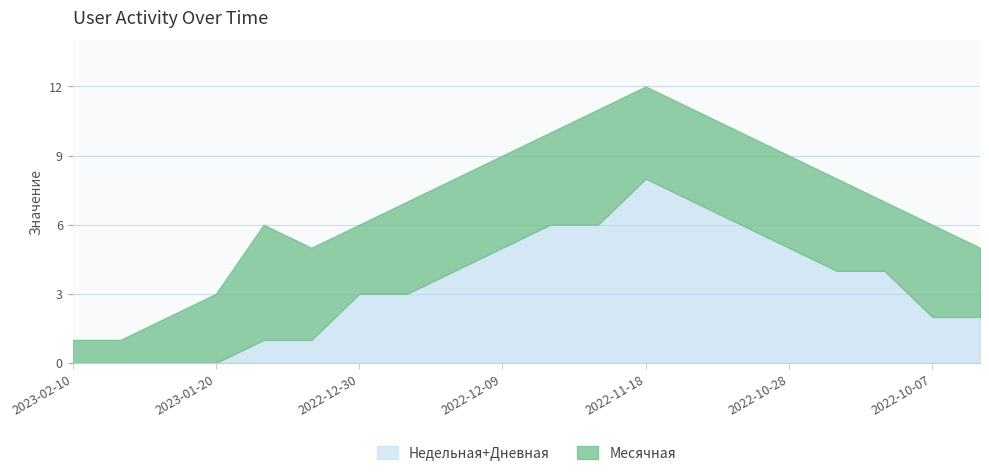

Which label corresponds to the largest value in the chart?

2022-11-18